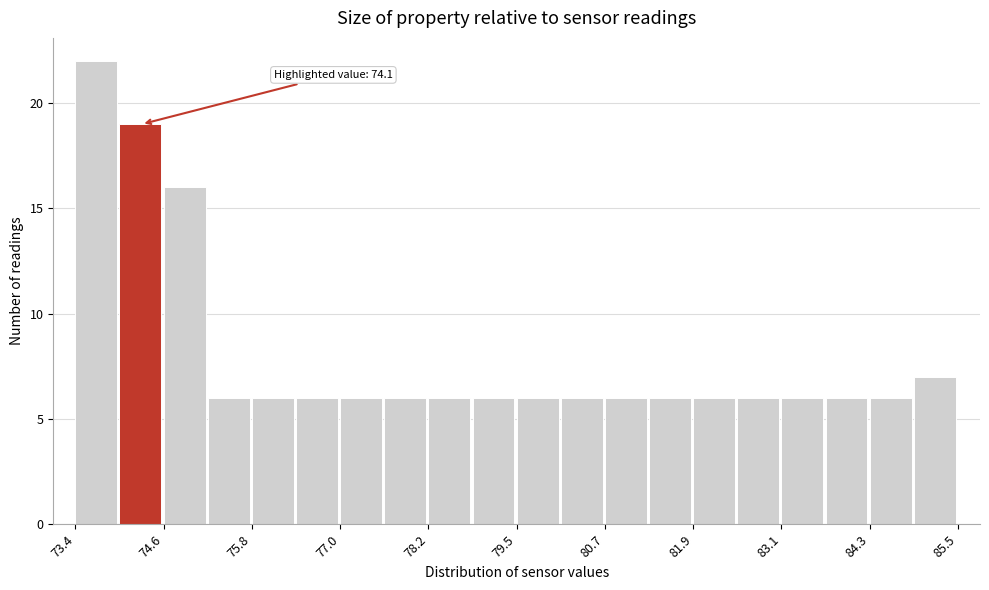

Read against the x-axis, roughly where is the centre of the tallest bar?

73.6